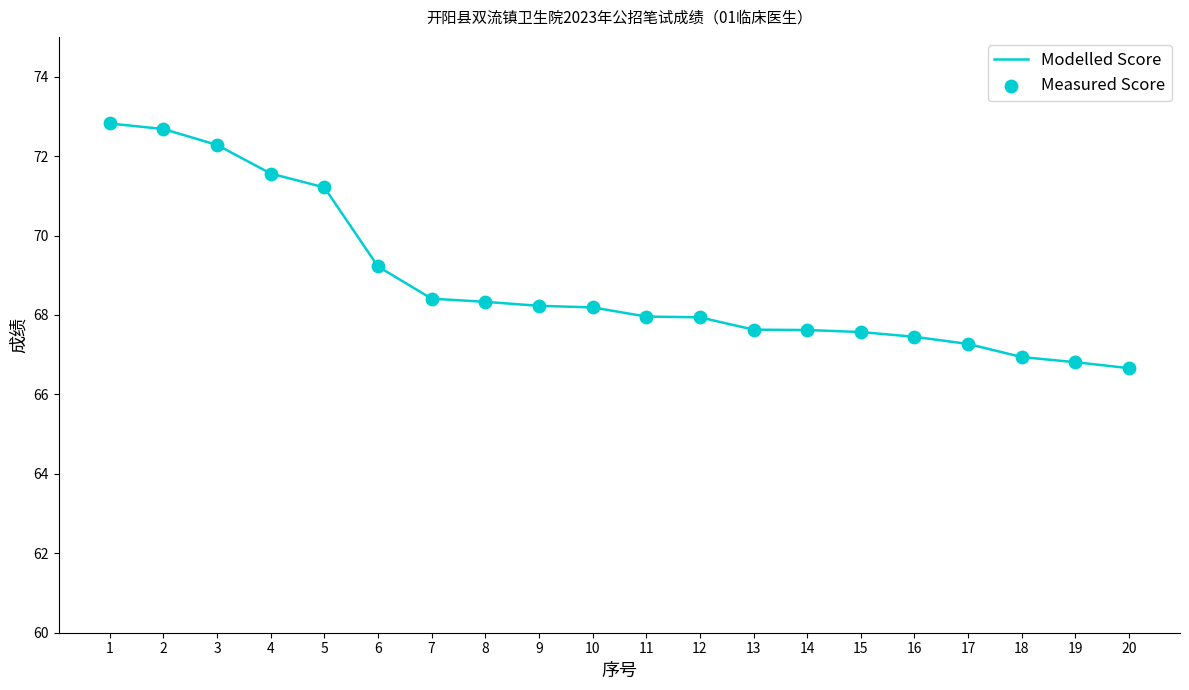

What is the smallest value displayed?

66.7